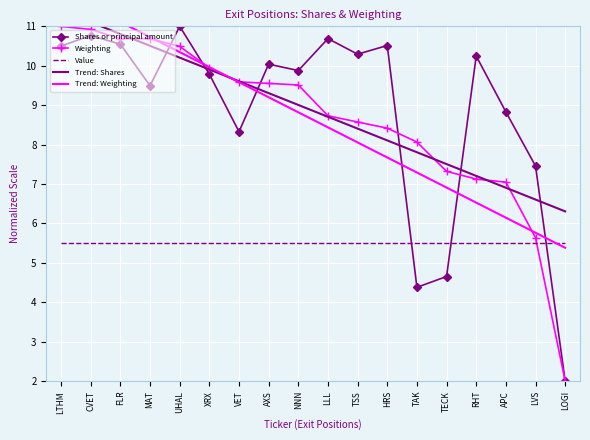

What is the maximum value for Value?

5.5